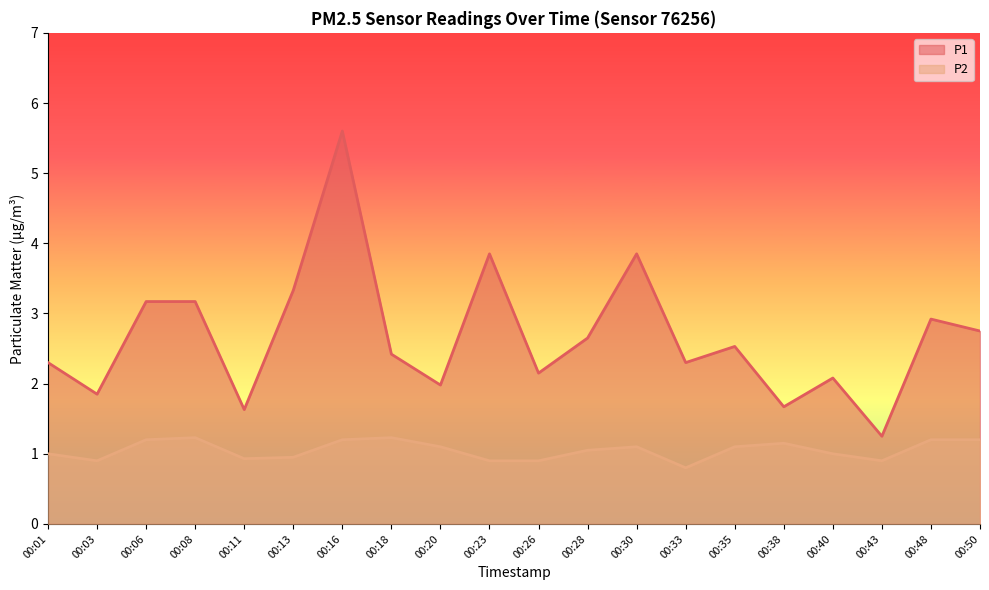

The P2 series shows 1.6 at 00:48. True or false?

False